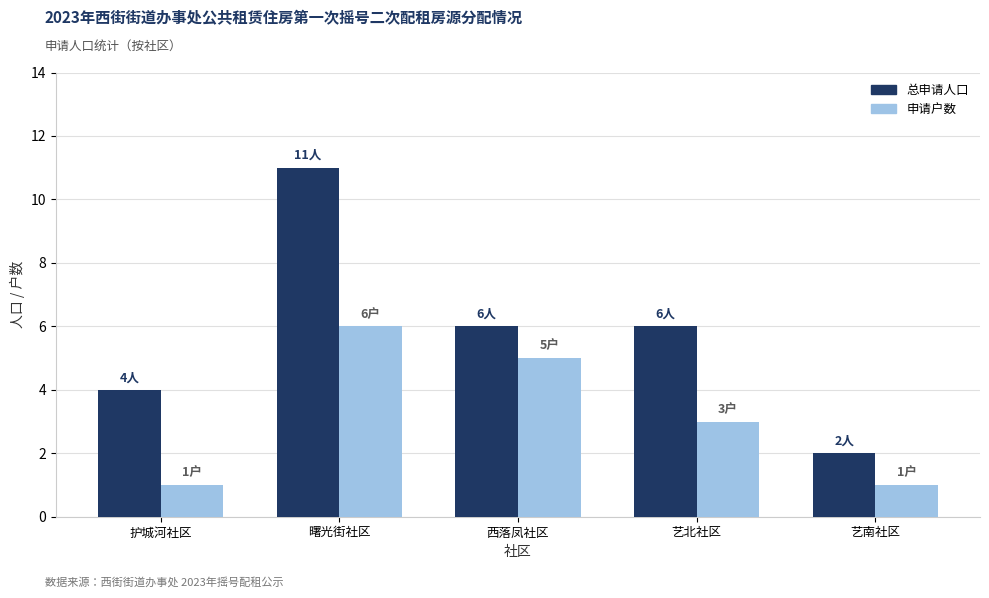

What is the sum of all 申请户数 values?

16